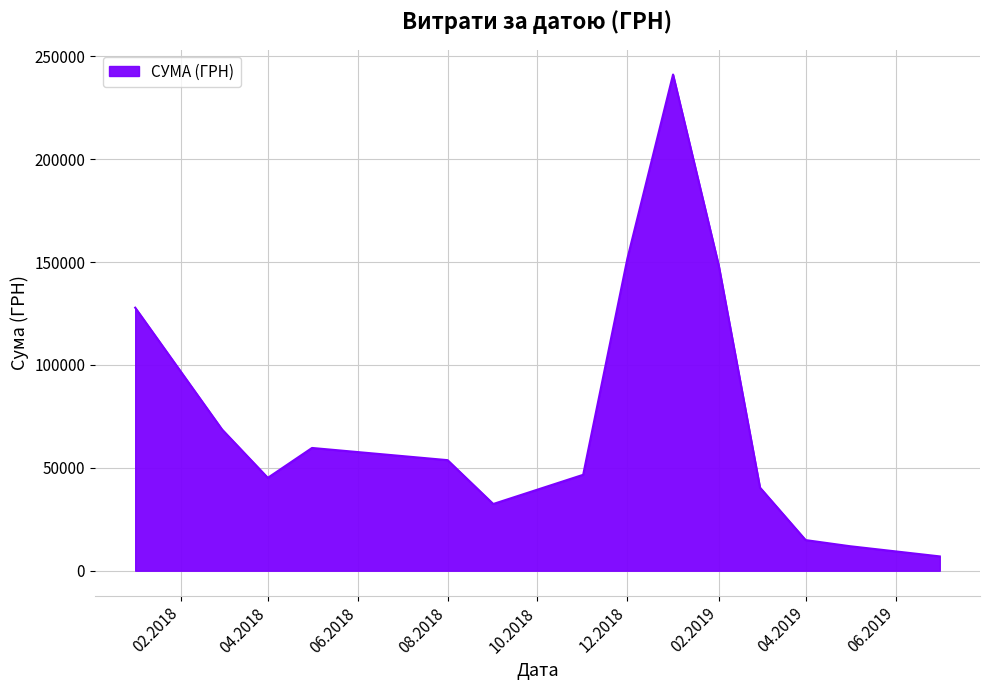

Does the chart have visible grid lines?

Yes